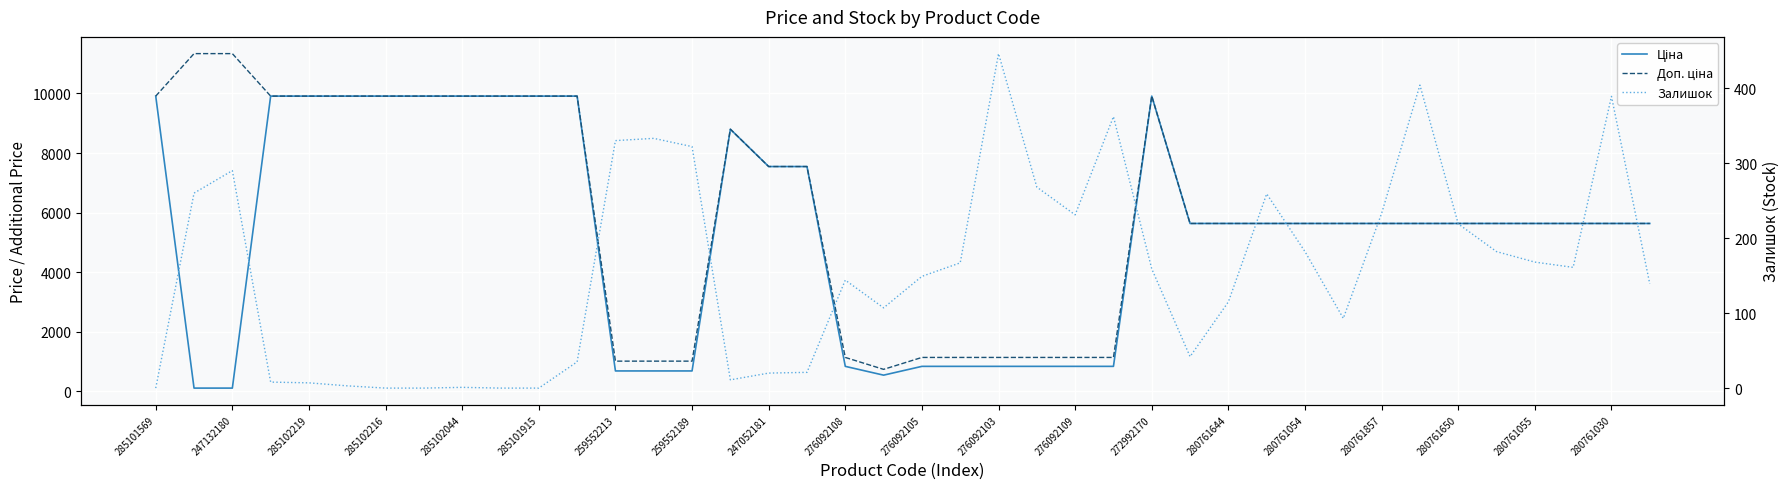

At which category is the sum across all series the highest?

272992170